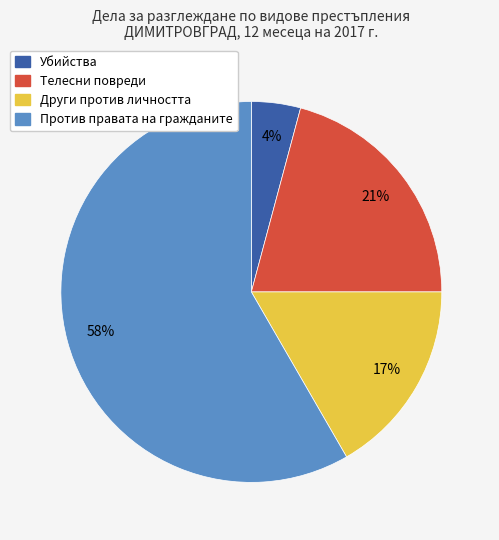

Rank the categories by value from lowest to highest.

Убийства, Други против личността, Телесни повреди, Против правата на гражданите